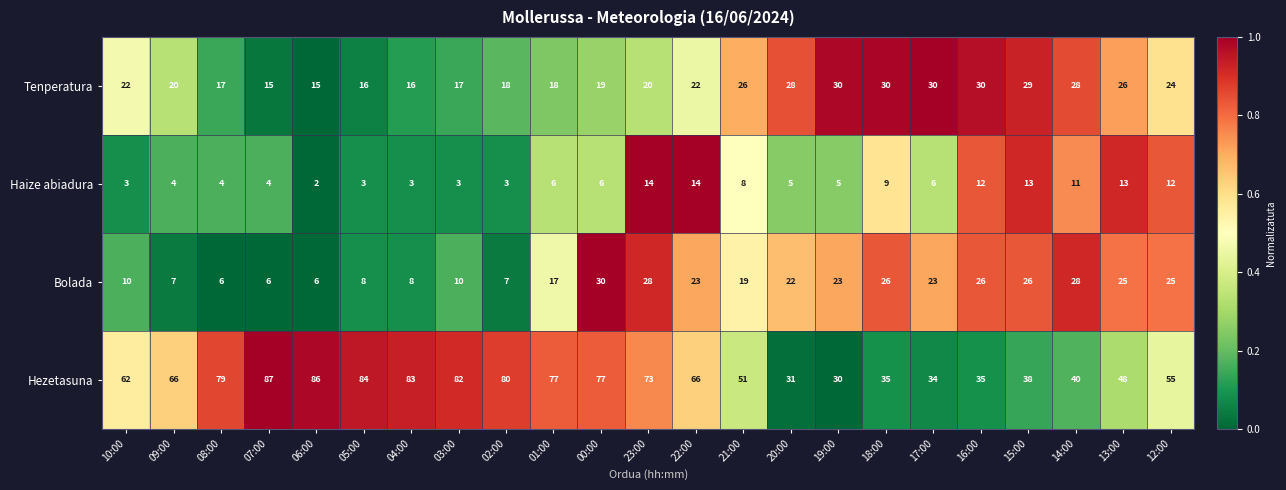

What is the difference between the highest and lowest values at 22:00?

52